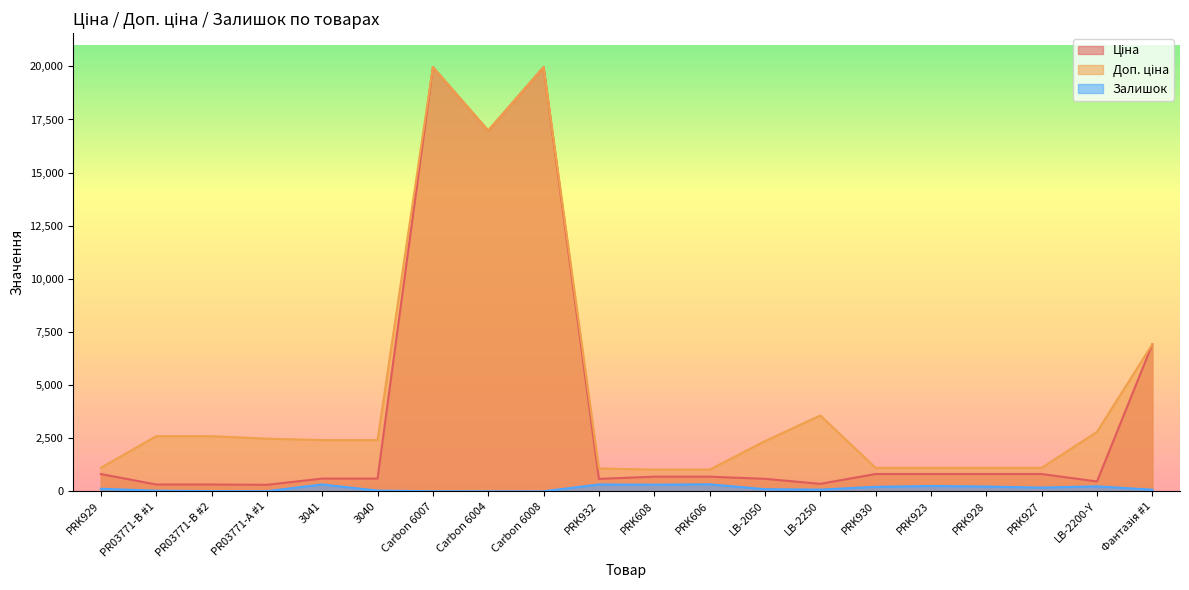

What is the sum of all Доп. ціна values?

93759.8